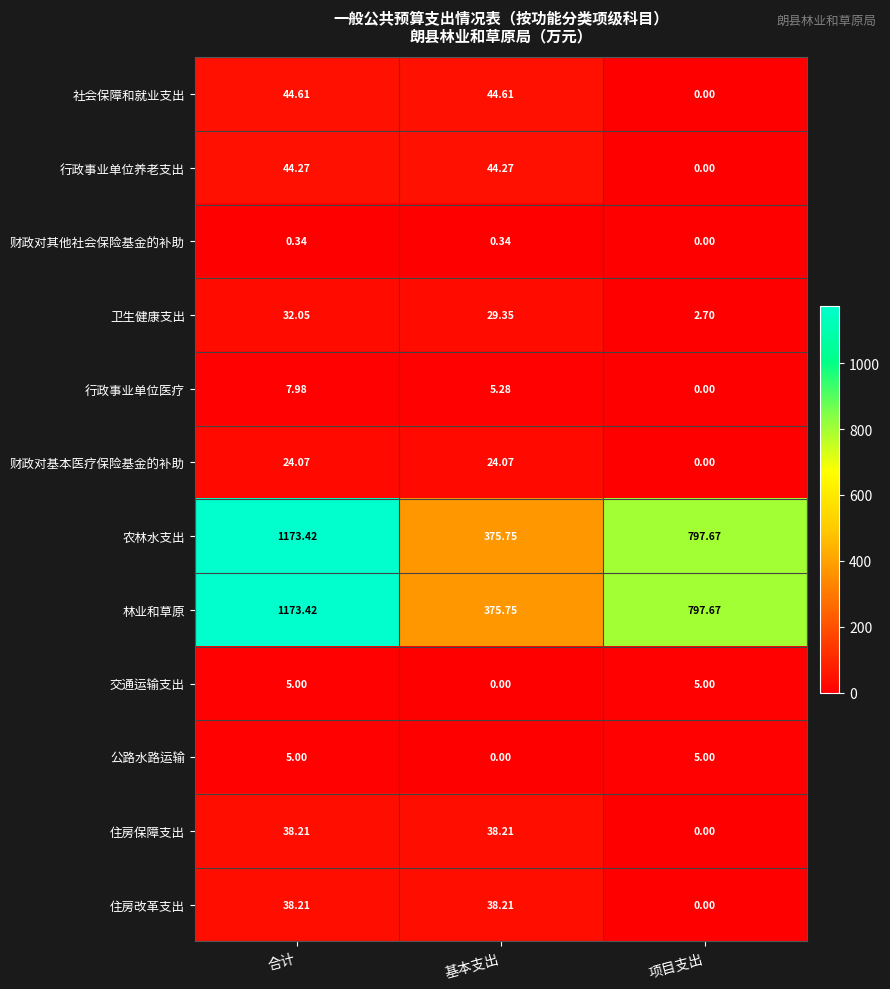

At which label is 财政对其他社会保险基金的补助 closest to 0?

项目支出